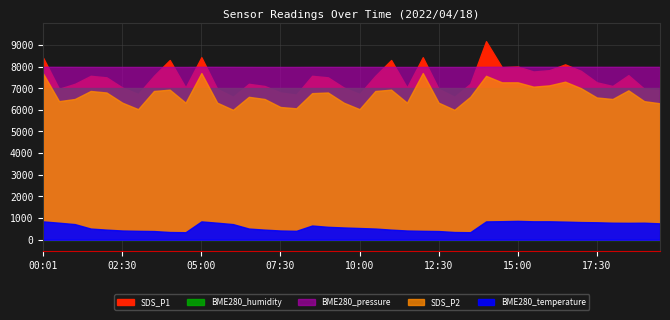

What is the label of the 20th point from the left?

09:30